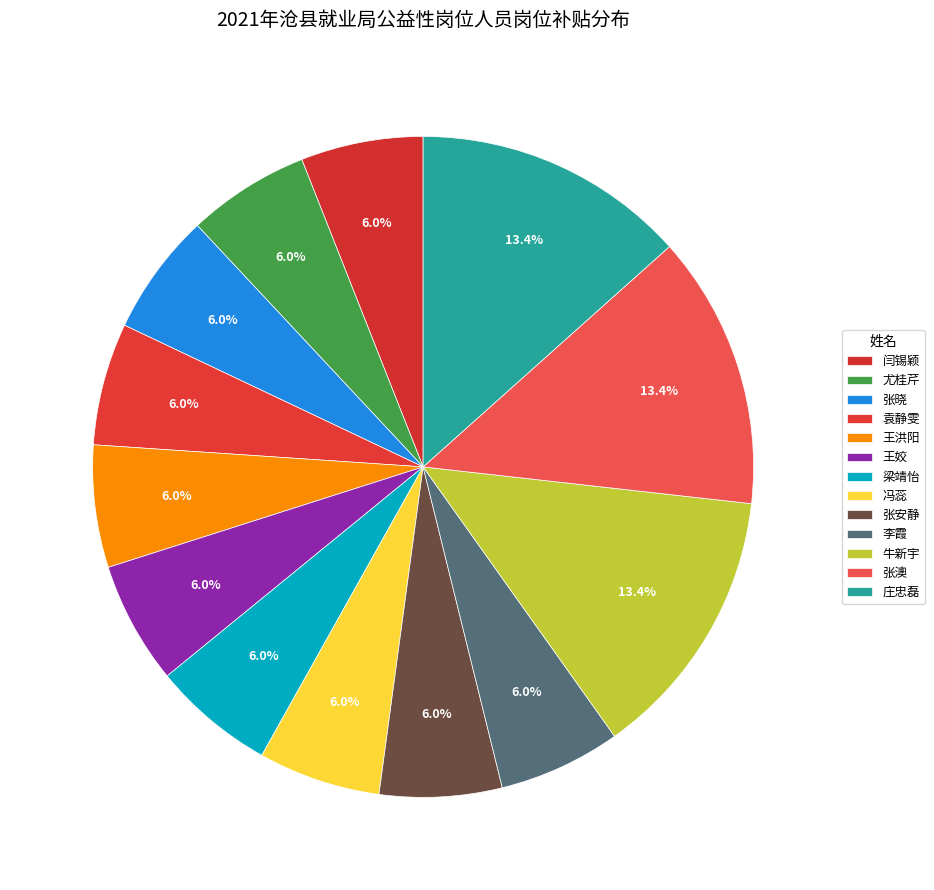

Rank the categories by value from lowest to highest.

闫锡颖, 尤桂芹, 张晓, 袁静雯, 王洪阳, 王姣, 梁靖怡, 冯蕊, 张安静, 李霞, 牛新宇, 张澳, 庄忠磊